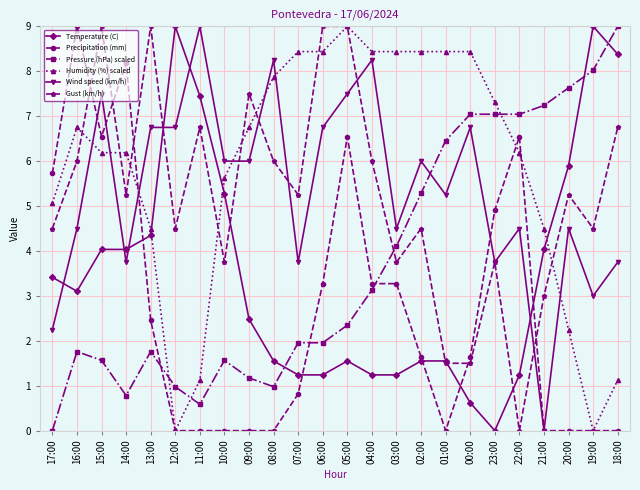

Is it true that Pressure (hPa) scaled equals 1.2 at 09:00?

True